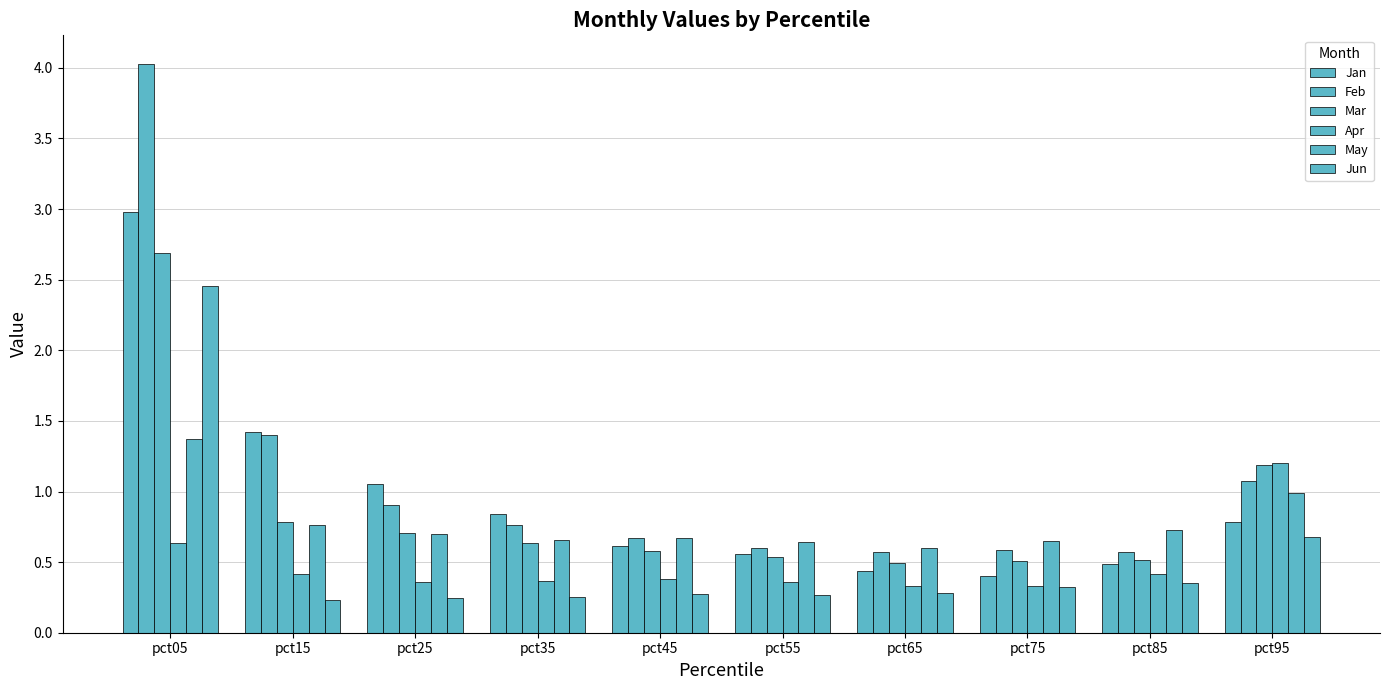

How many groups of bars are there?

10